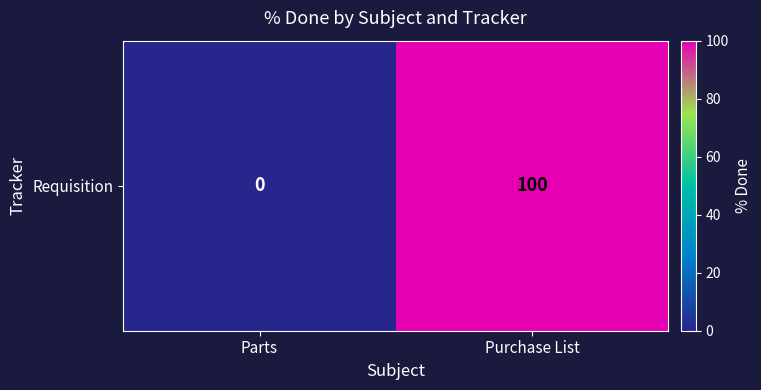

Which has a higher value, Parts or Purchase List?

Purchase List